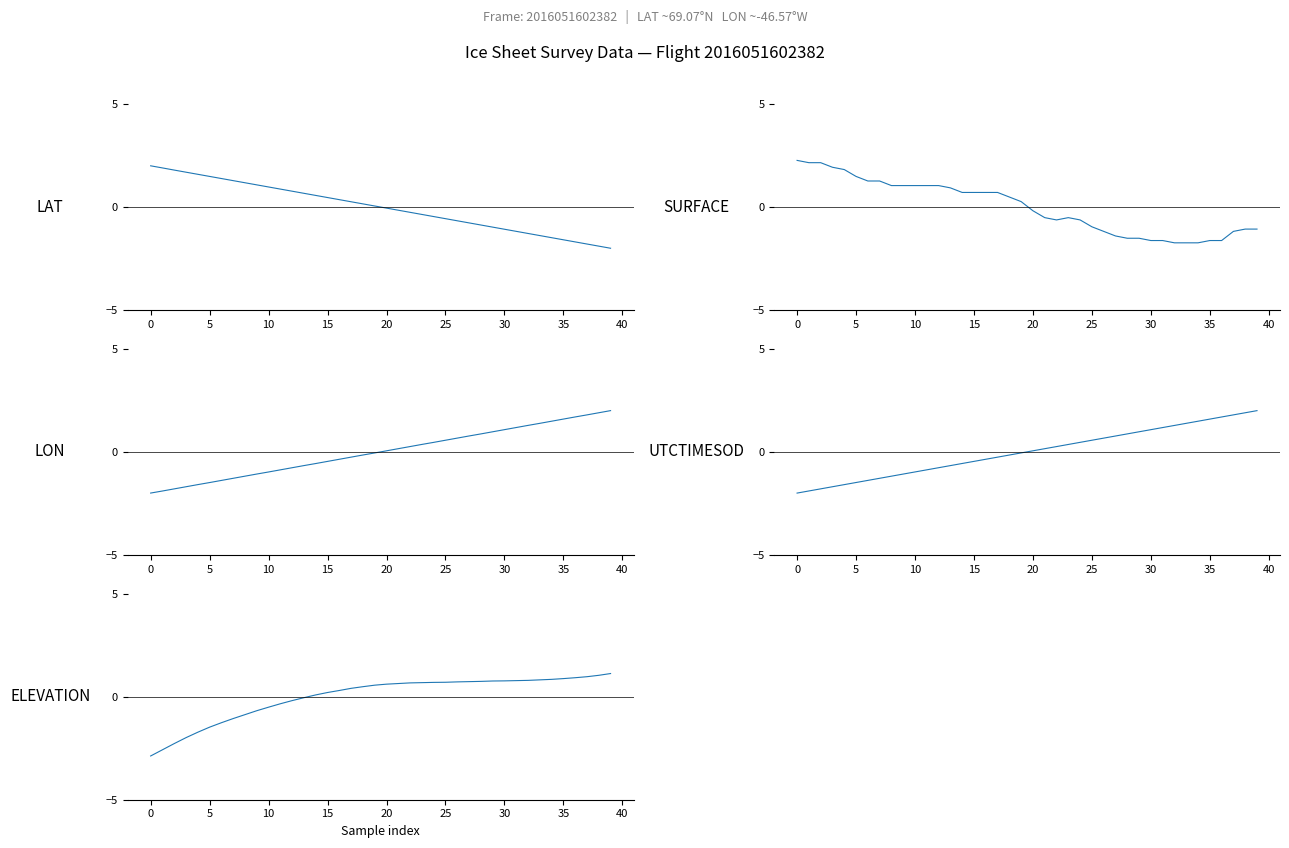

Which series ends up on top after the final intersection of UTCTIMESOD and LON?

LON